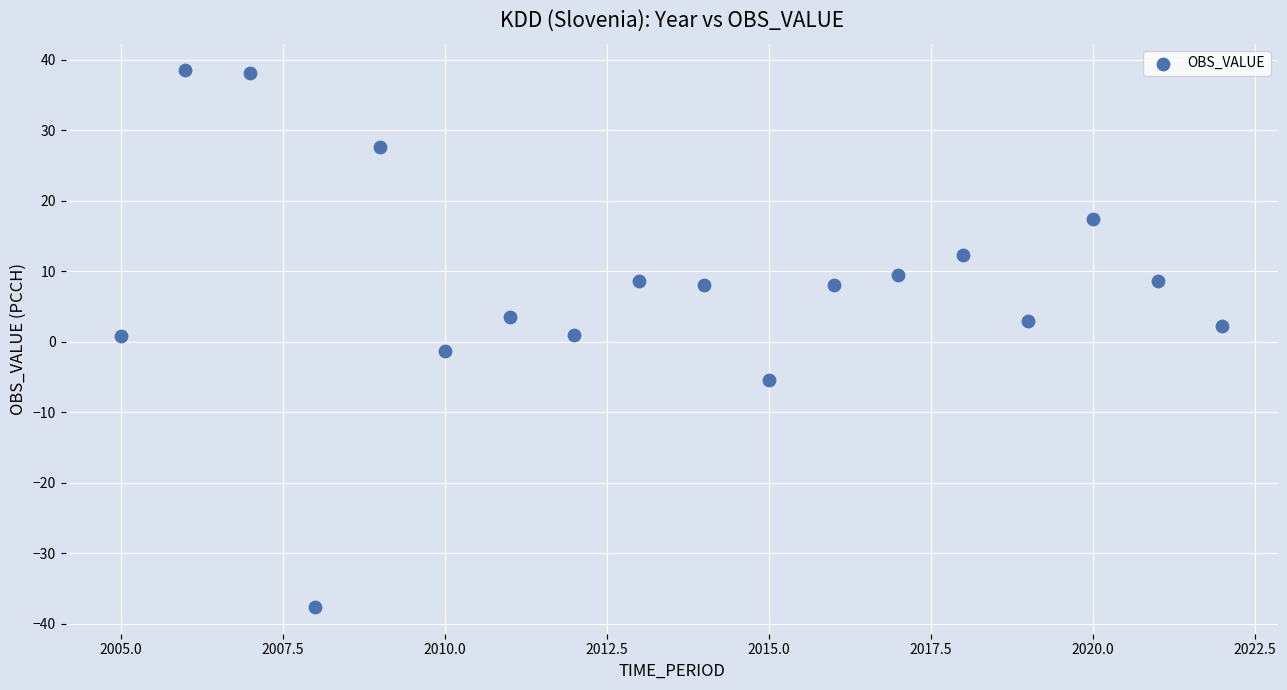

What is the range of Y values (max minus min)?

76.0